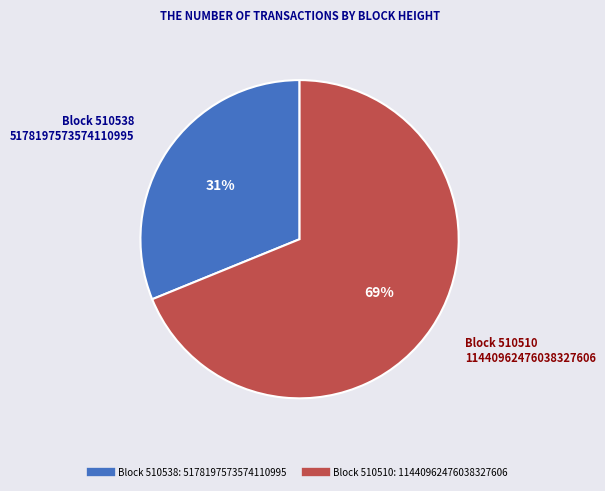

To the nearest percent, what is the average slice percentage?

50%